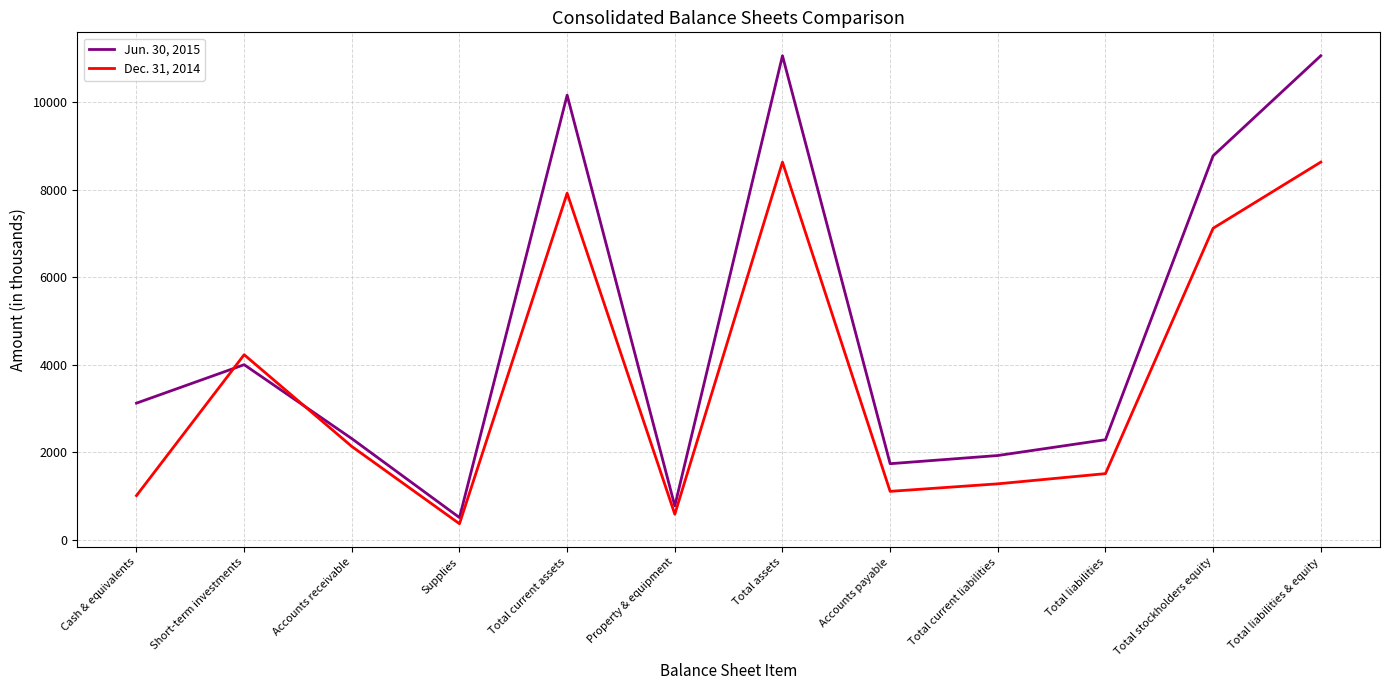

At how many categories does at least one series exceed 6905?

4